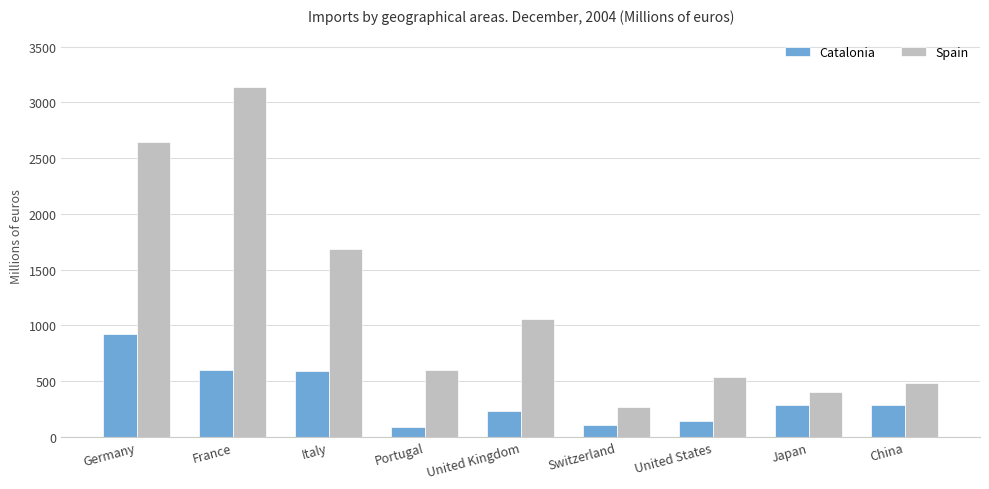

What are all the series names shown in the legend?

Catalonia, Spain